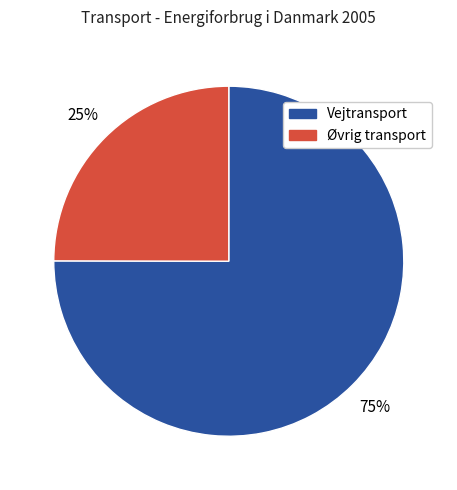

To the nearest percent, what is the average slice percentage?

50%